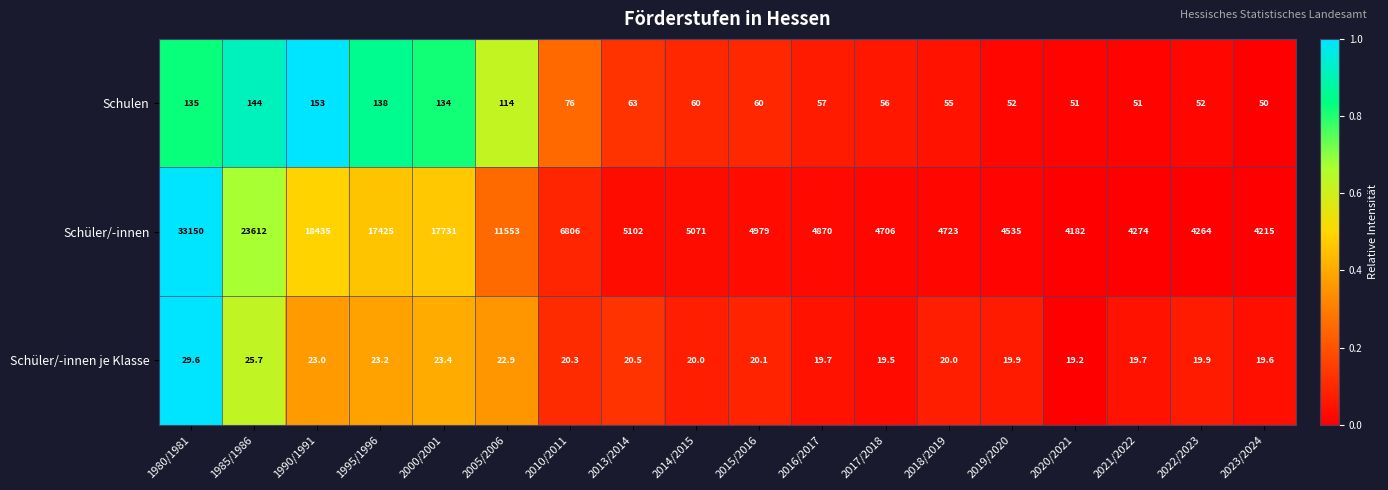

How many distinct data groups are displayed?

3